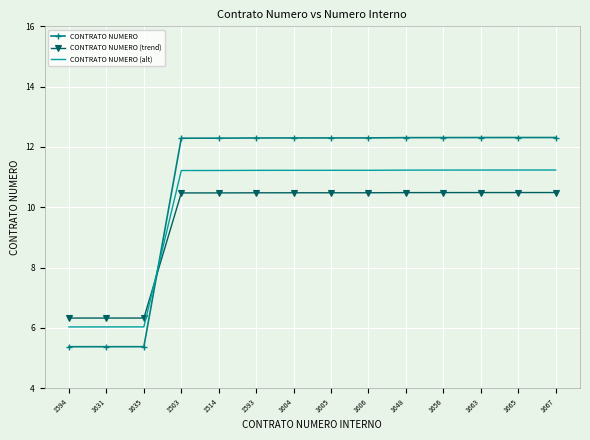

What is the difference between the CONTRATO NUMERO values at 1665 and 1635?

6.9